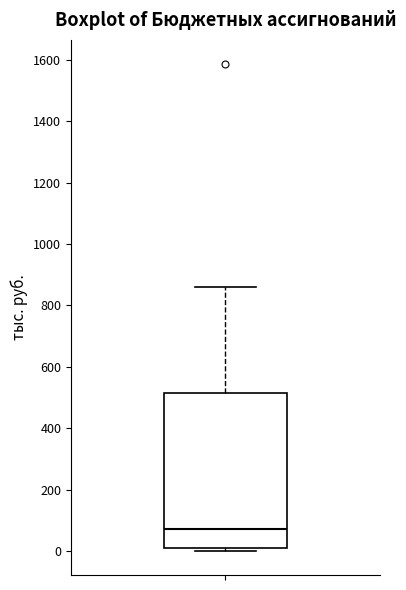

Transcribe this box plot: give where the median line is, the range the box spans, and where the two whiskers end, as read against the y-axis. The values are not printed on the chart, so give them approximately, as read against the axis.

median 80, box 0 to 520, whiskers 0 (just below the box's lower edge) to 860